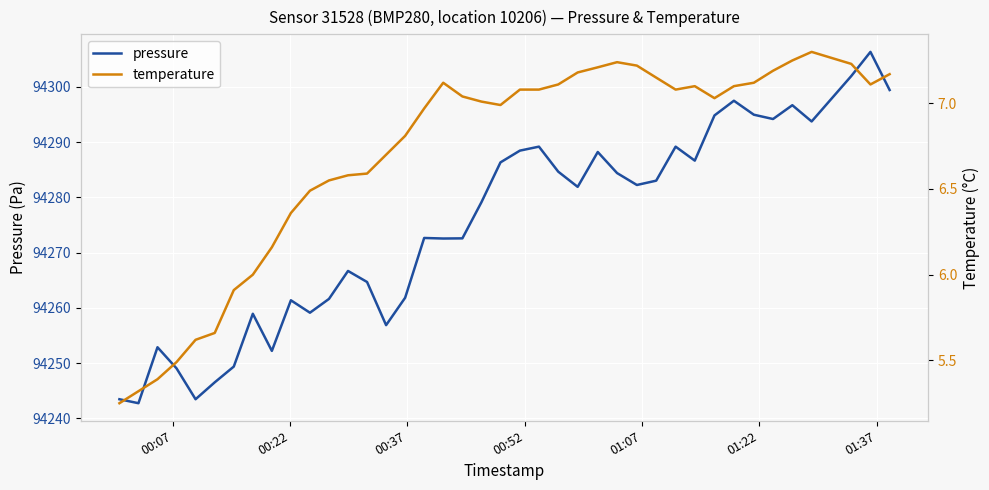

How many values in the temperature series are below 7?

18